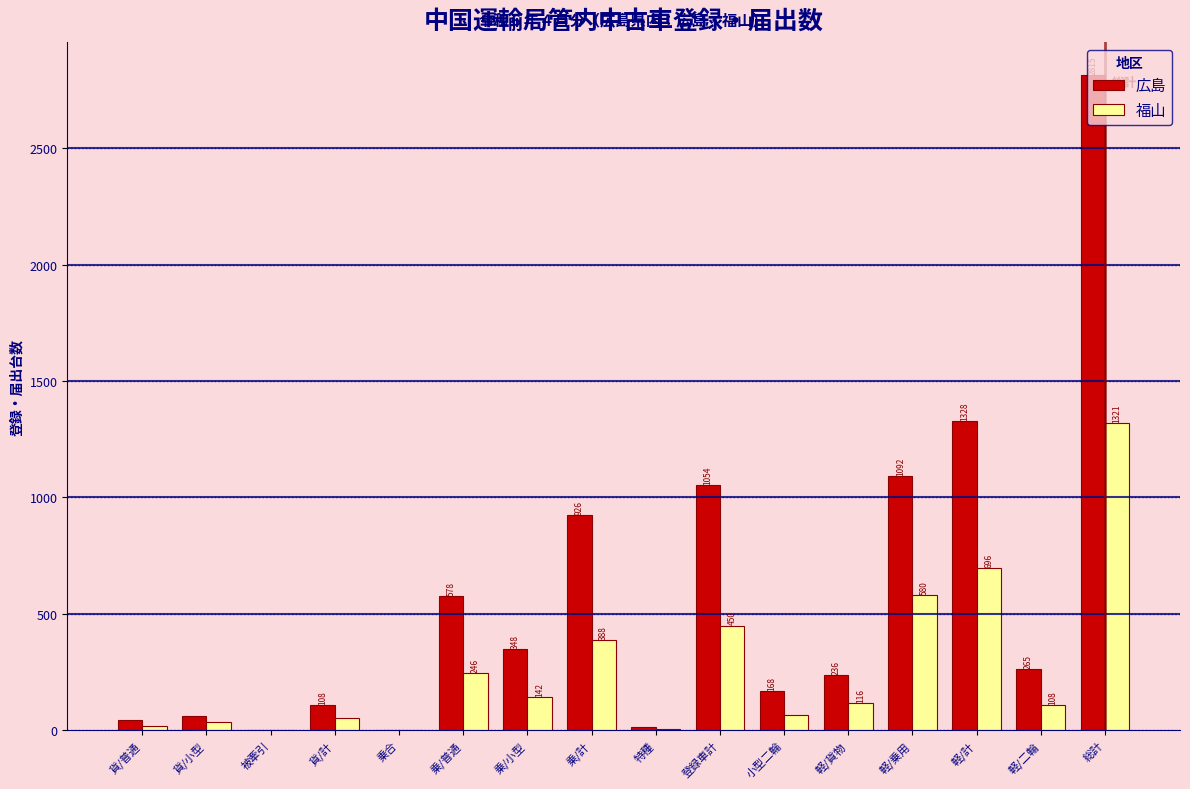

Is it true that 福山 equals 162 at 登録車計?

False